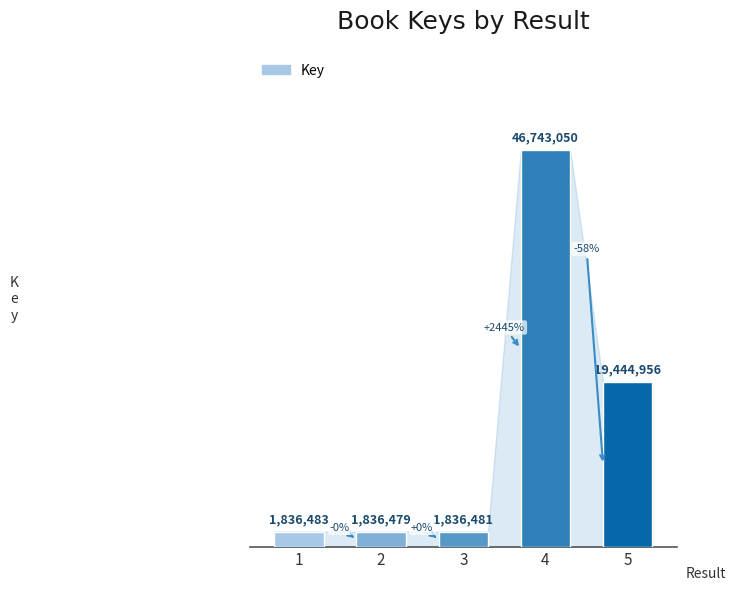

What is the change in value from 4 to 5?

-27298094